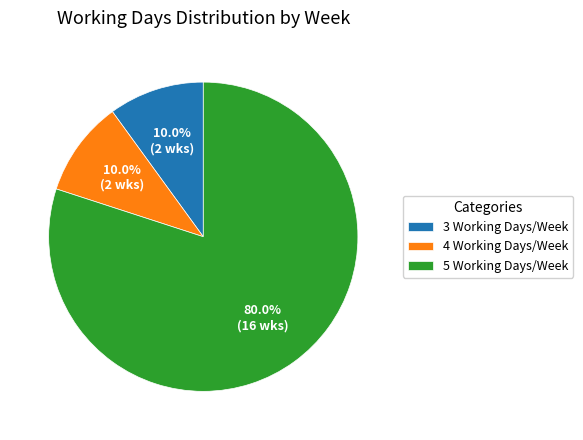

Which slice is the largest?

5 Working Days/Week